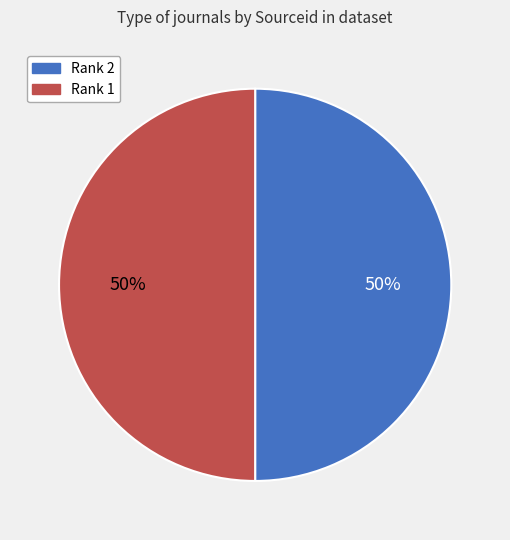

To the nearest percent, what is the average slice percentage?

50%